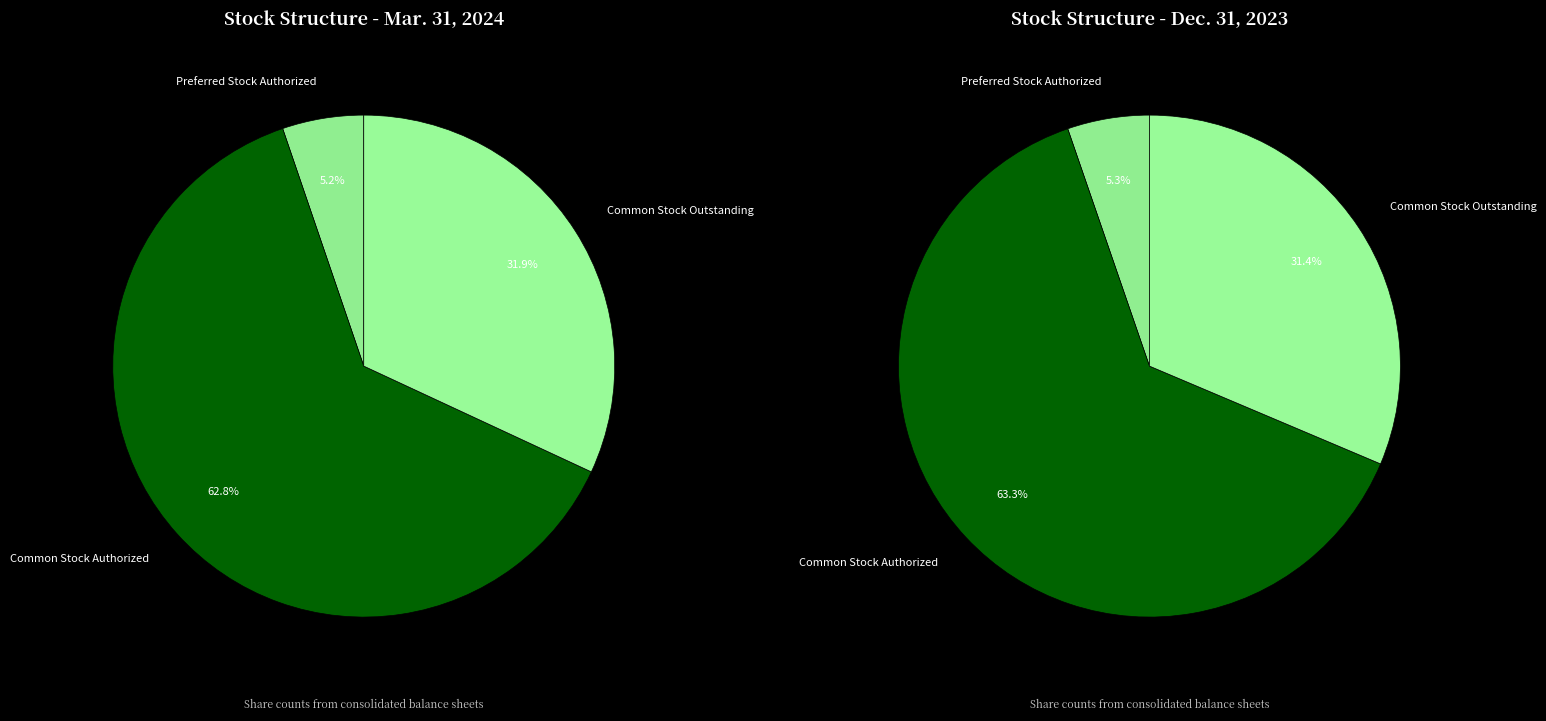

Combined, what portion of the pie is Common Stock Authorized and Common Stock Outstanding?

94.8%